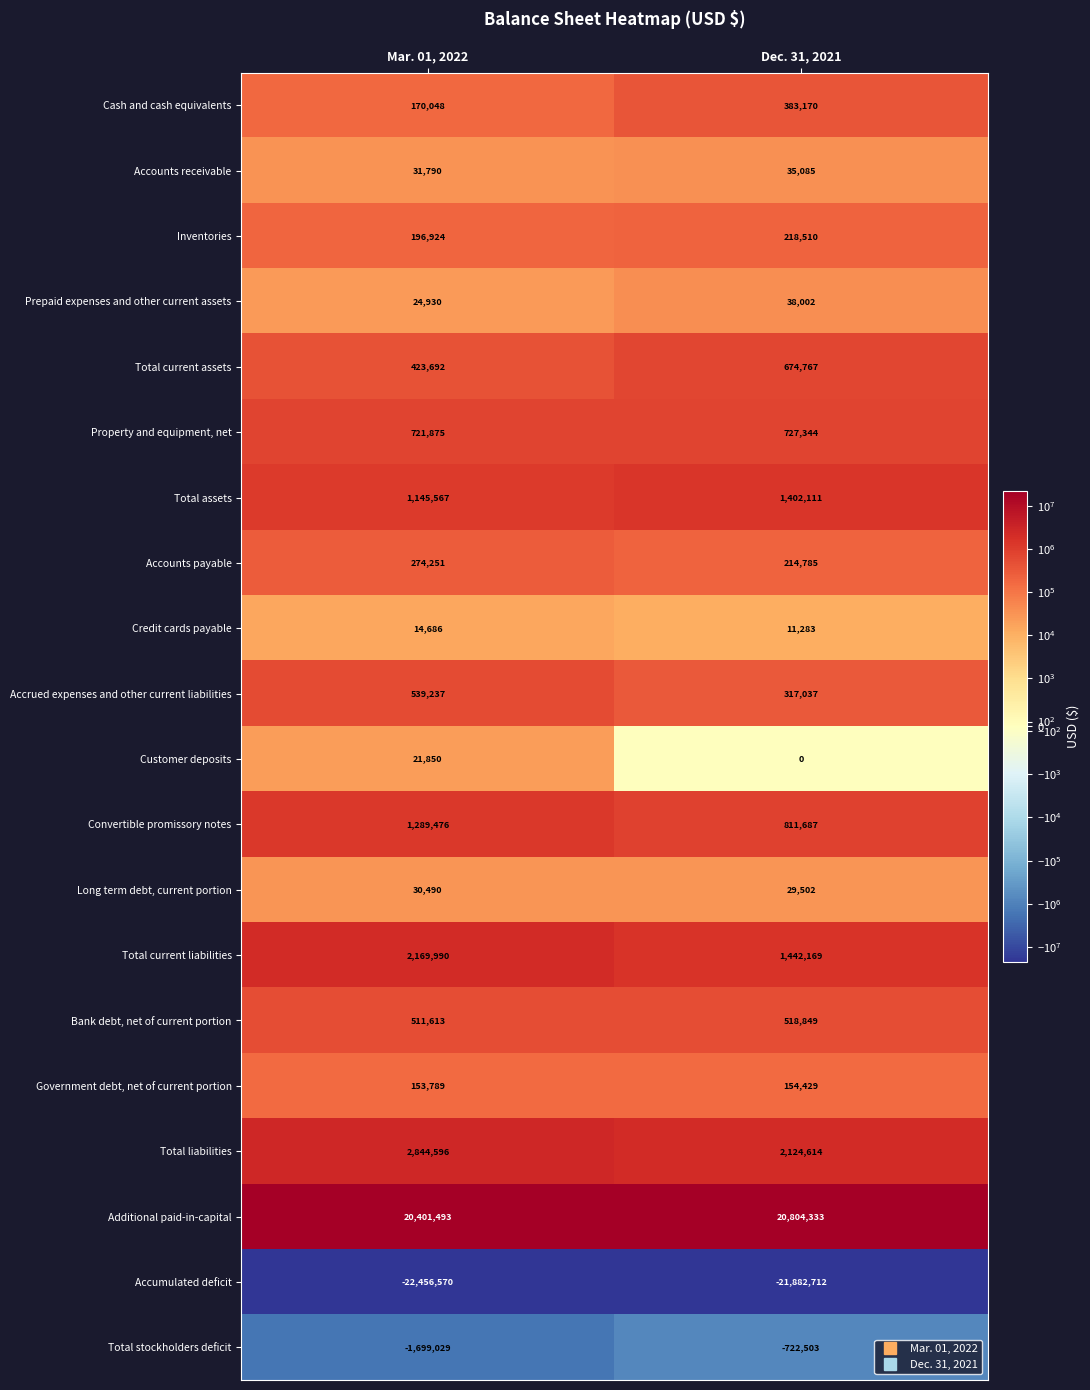

What is the total value across all series at Dec. 31, 2021?

7302462